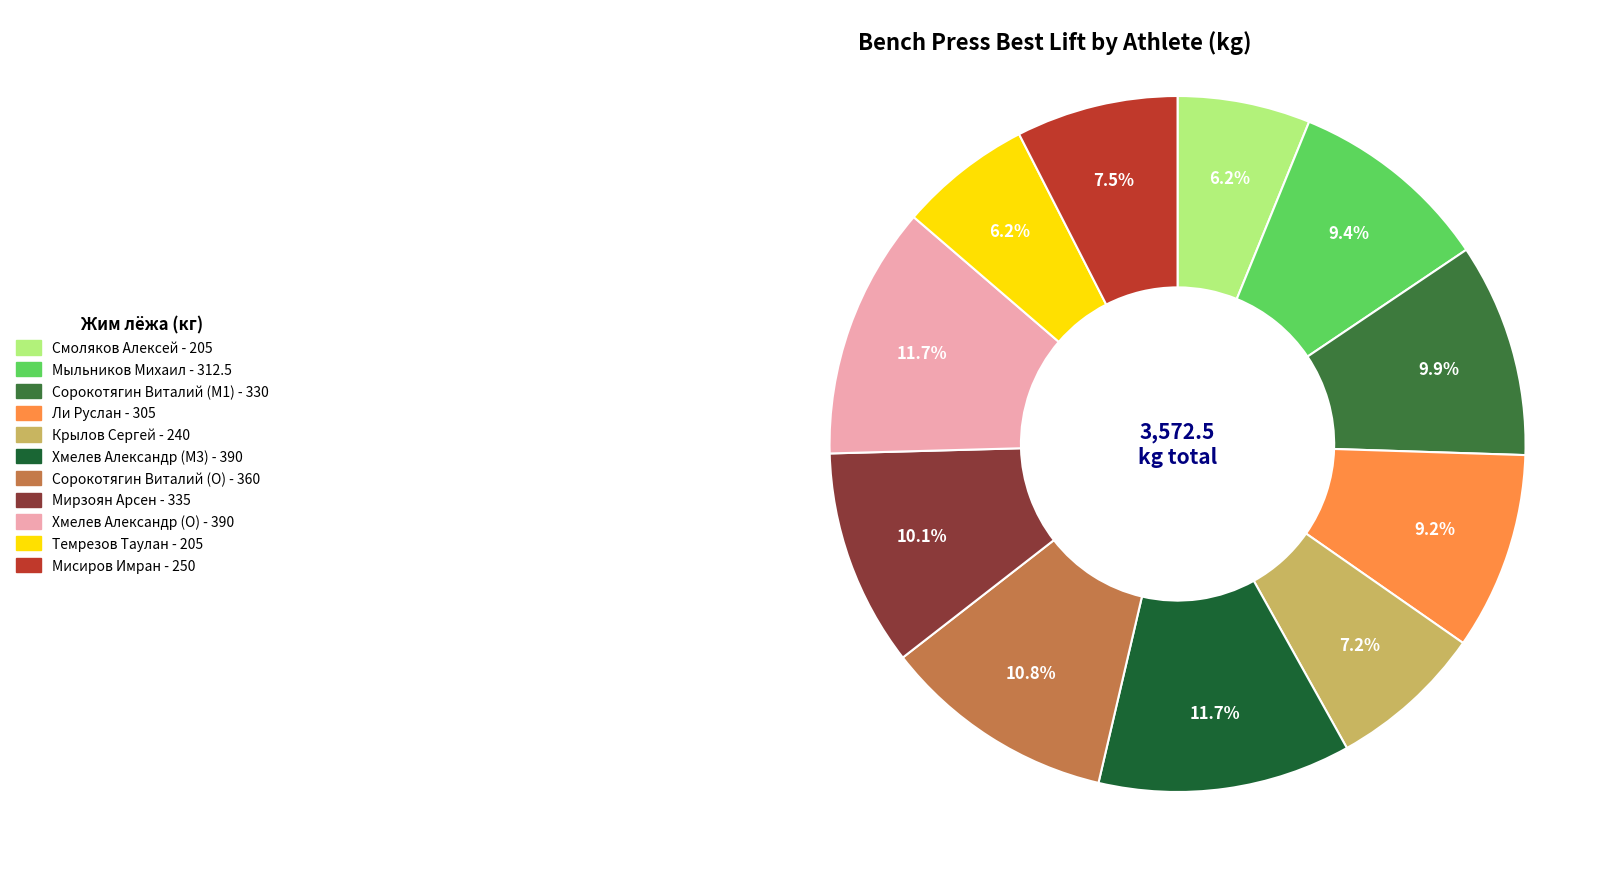

Which has a higher value, Мирзоян Арсен or Крылов Сергей?

Мирзоян Арсен